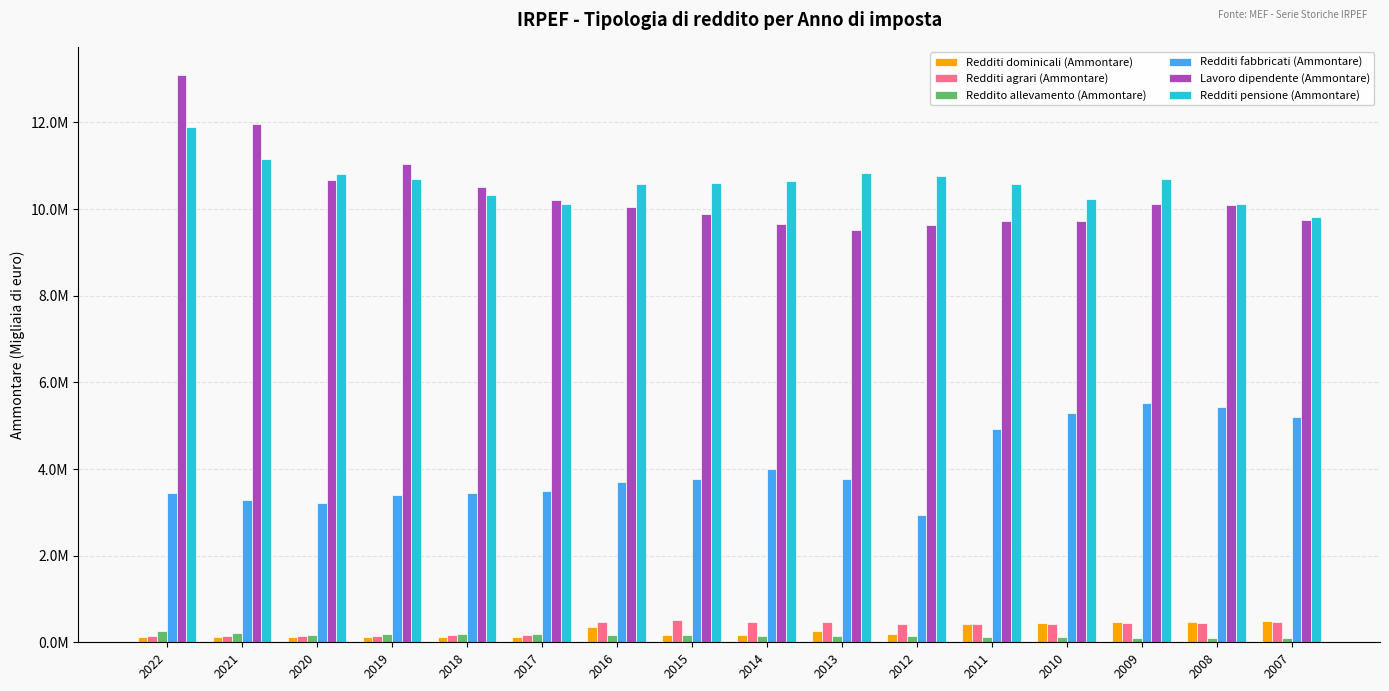

Reading left to right, transcribe all the data shown in this chart.

Redditi dominicali (Ammontare): 111768.0	113348.0	115845.0	114380.0	120044.0	123238.0	349438.0	161616.0	158598.0	265865.0	180224.3	427139.3	434072.3	461243.4	466584.2	491950.6
Redditi agrari (Ammontare): 146447.0	149770.0	154311.0	155963.0	167369.0	176681.0	470046.0	505923.0	466588.0	470255.0	419936.0	417983.2	431207.5	446018.2	450370.4	469051.1
Reddito allevamento (Ammontare): 255244.0	206683.0	165614.0	197972.0	196047.0	182946.0	170812.0	162734.0	154597.0	141304.0	139211.9	123005.3	114353.3	110476.2	108273.2	103256.5
Redditi fabbricati (Ammontare): 3435193.0	3288531.0	3223840.0	3399724.0	3446584.0	3488796.0	3699031.0	3775473.0	3996265.0	3763350.0	2937418.2	4932112.8	5295226.8	5525343.1	5420502.0	5210031.6
Lavoro dipendente (Ammontare): 13090837.0	11961571.0	10670638.0	11044298.0	10501521.0	10202371.0	10041217.0	9885737.0	9647978.0	9521450.0	9626855.8	9735054.9	9733787.6	10126344.2	10099774.5	9745745.6
Redditi pensione (Ammontare): 11885489.0	11153141.0	10810468.0	10685682.0	10331840.0	10121239.0	10571093.0	10601239.0	10637337.0	10835284.0	10758294.5	10587950.4	10225750.2	10698791.4	10121390.3	9808048.0